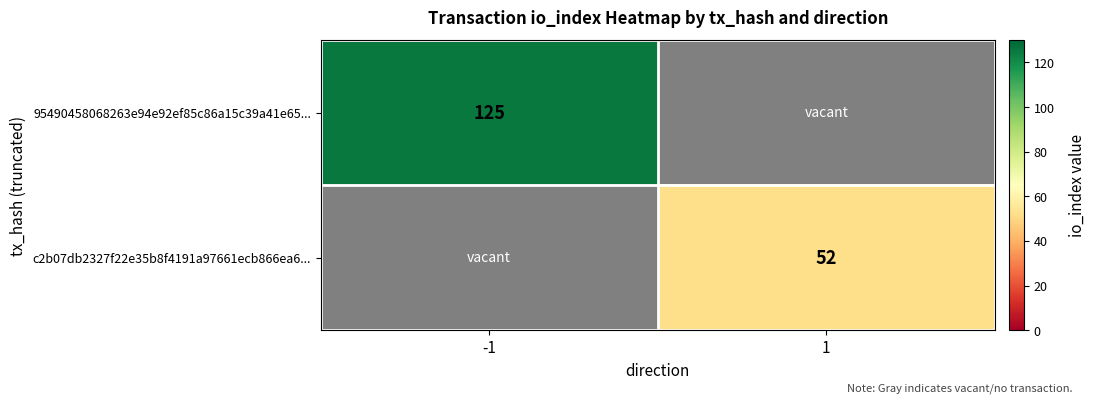

The 95490458068263e94e92ef85c86a15c39a41e65... series shows 186 at -1. True or false?

False